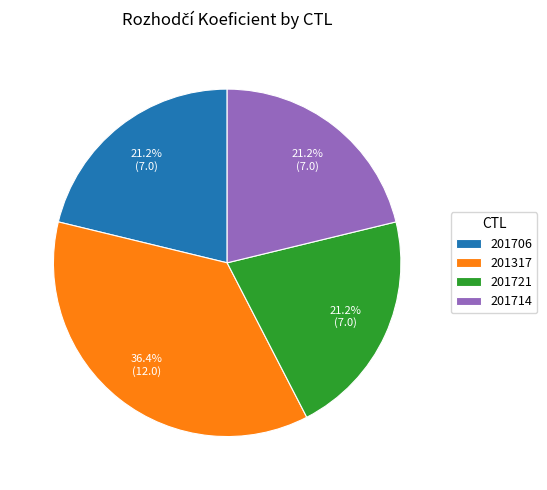

What percentage do 201714 and 201317 together represent?

57.6%